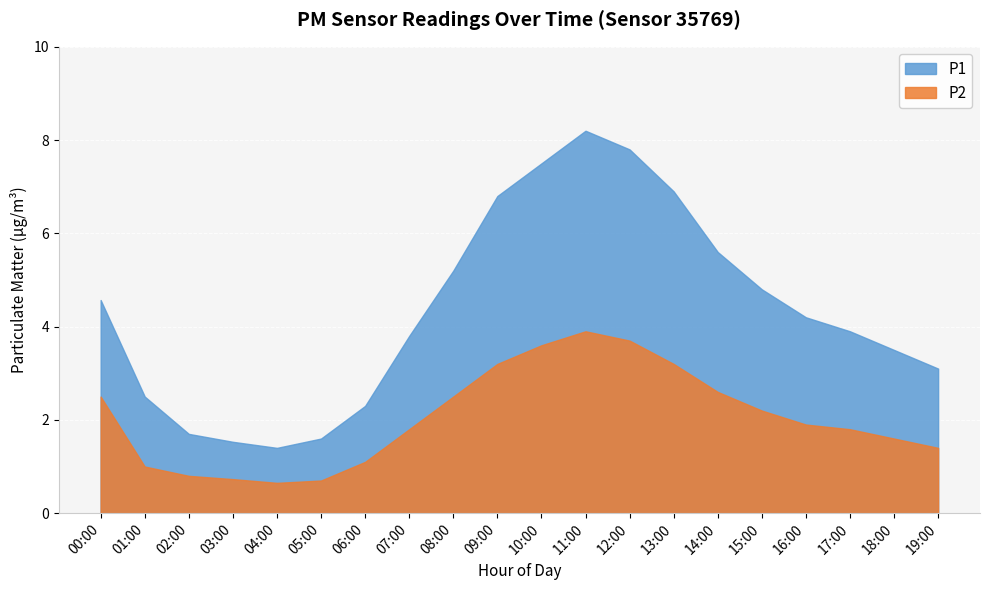

What is the label of the 18th point from the left?

17:00